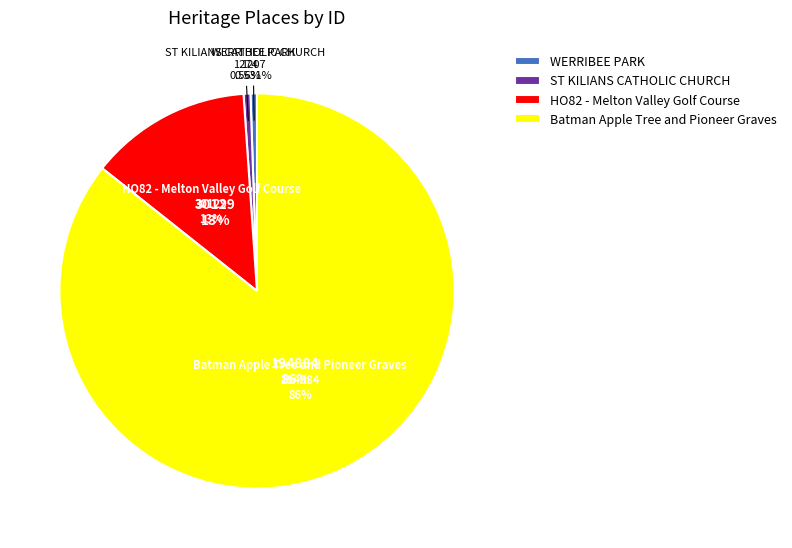

Rank the categories by value from lowest to highest.

WERRIBEE PARK, ST KILIANS CATHOLIC CHURCH, HO82 - Melton Valley Golf Course, Batman Apple Tree and Pioneer Graves